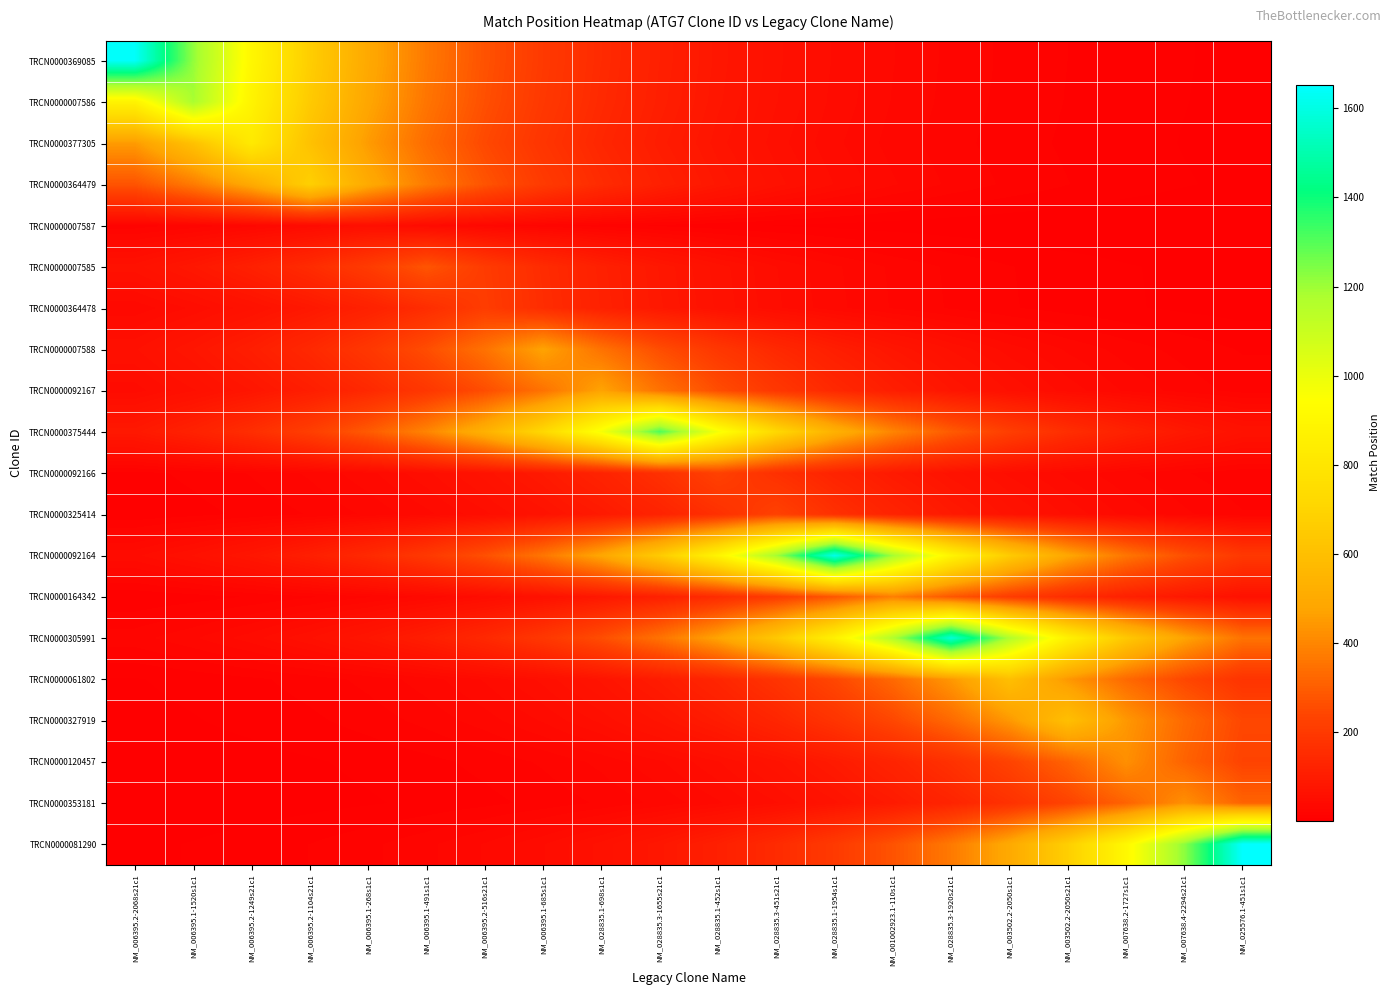

Which has a higher value, NM_003502.2-2050s1c1 or NM_006395.2-516s21c1?

NM_006395.2-516s21c1